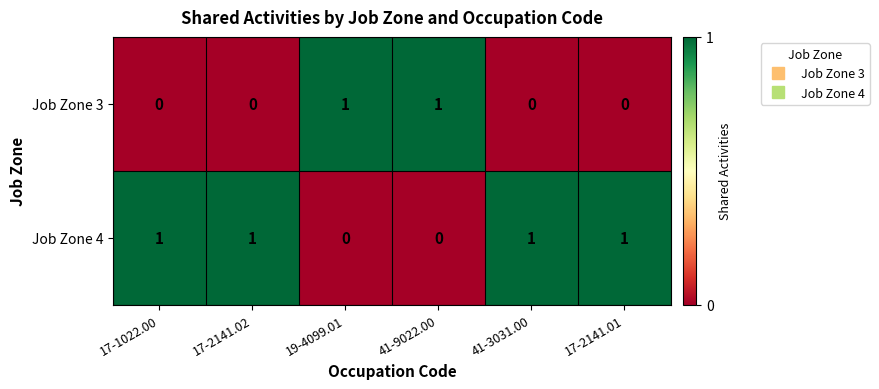

What is the sum of all Job Zone 4 values?

4